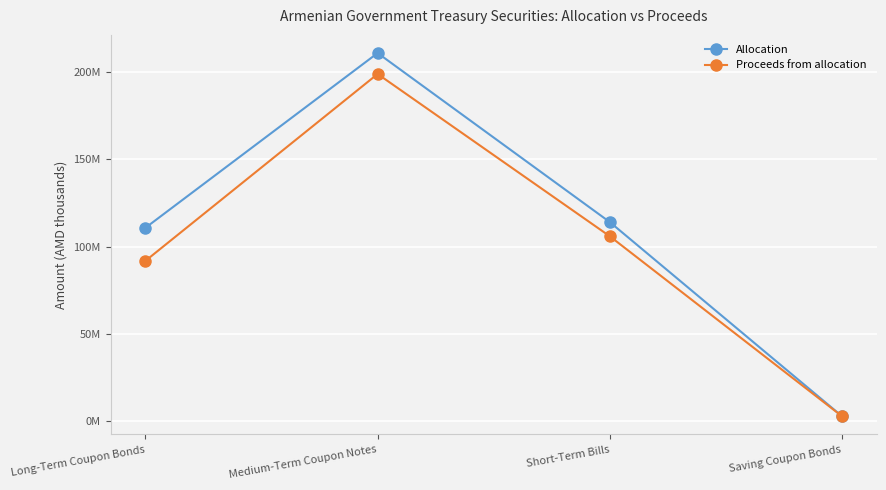

What are all the series names shown in the legend?

Allocation, Proceeds from allocation